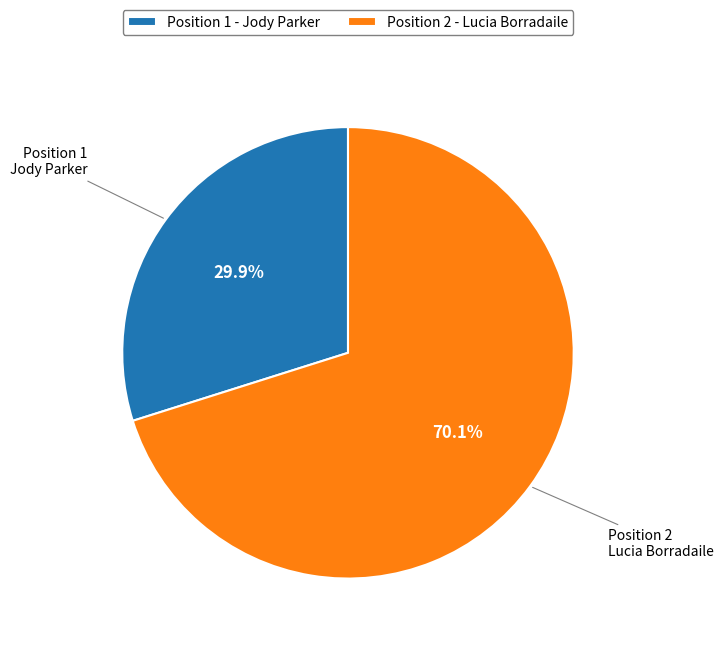

True or false: Position 1 - Jody Parker accounts for 43% of the total.

False